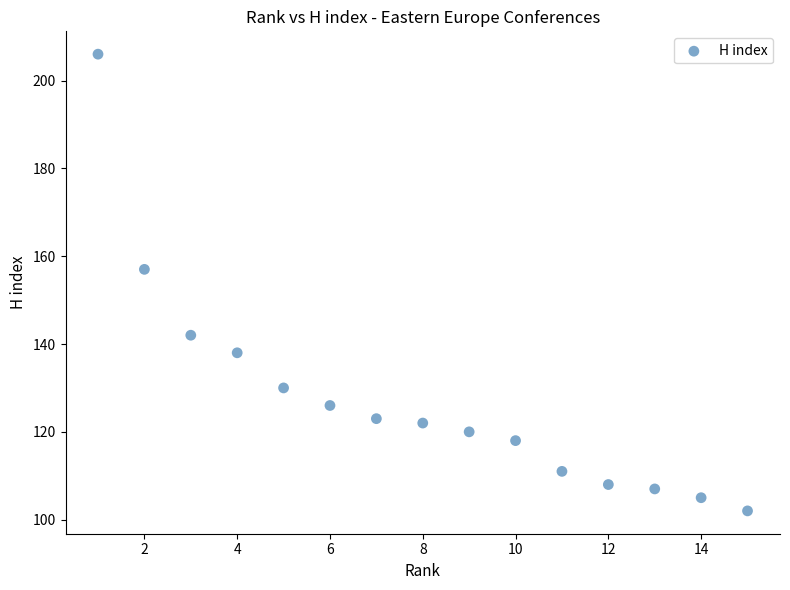

What is the range of Y values (max minus min)?

104